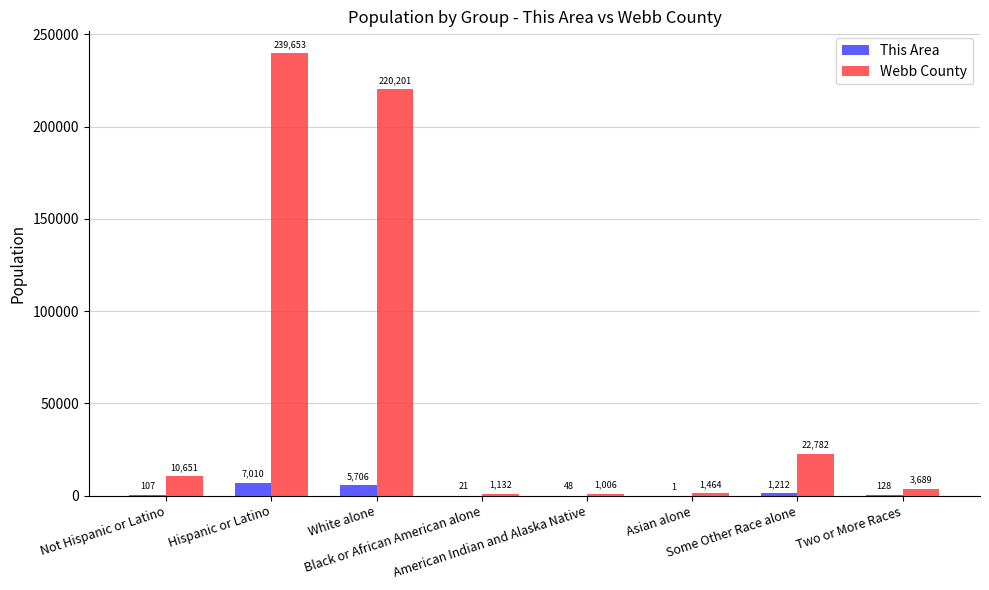

Which series has the largest total across all categories?

Webb County